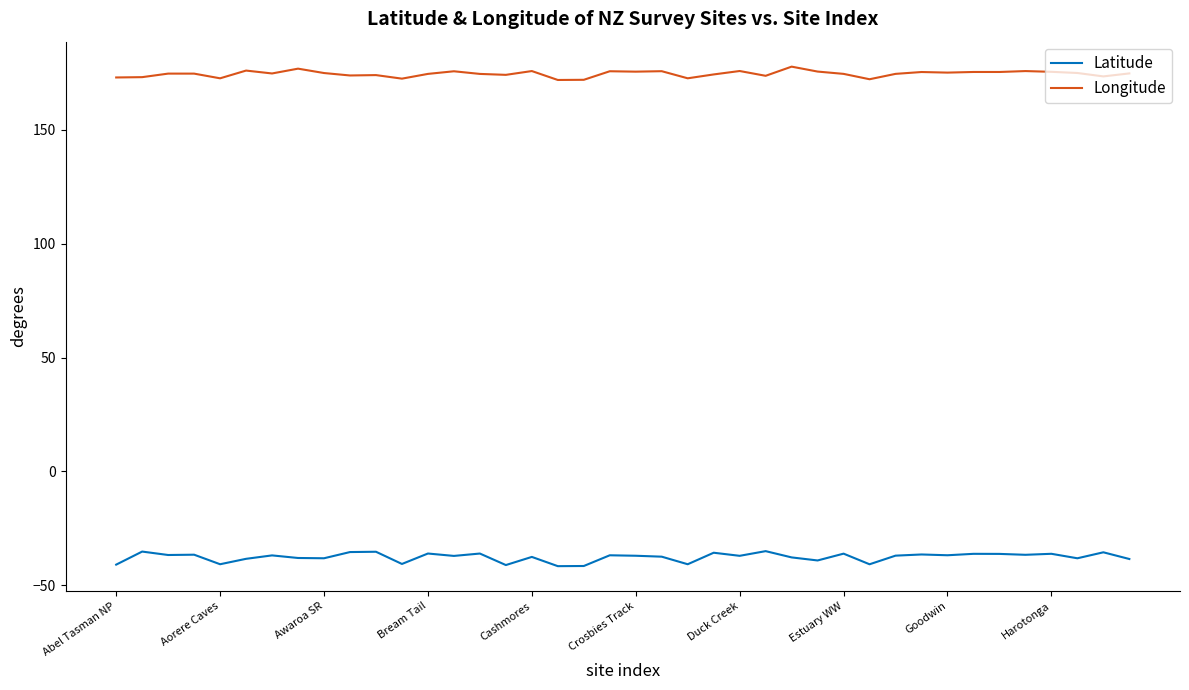

Which series has the largest total across all categories?

Longitude